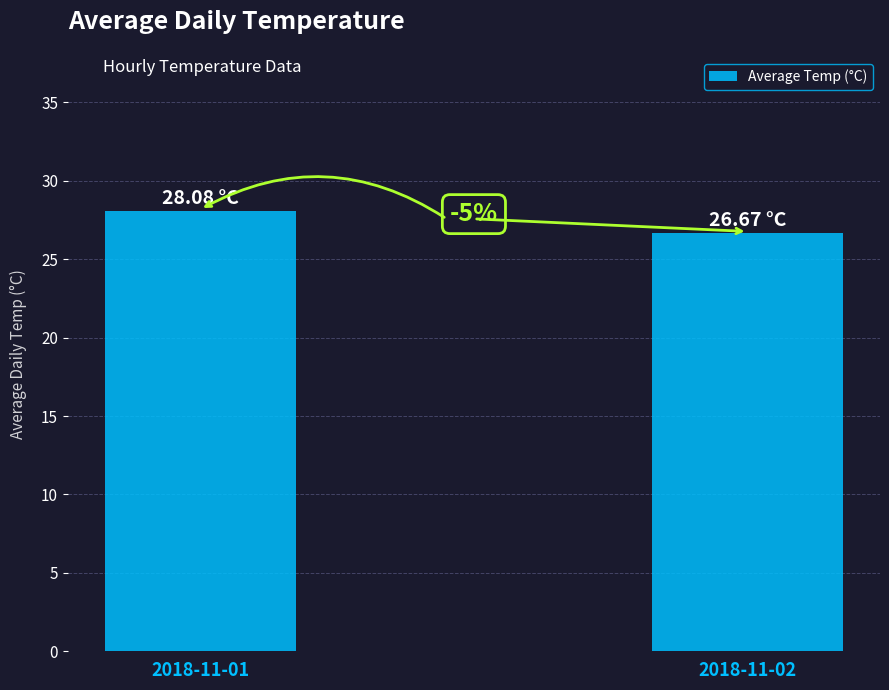

The value at 2018-11-01 is 28.1. True or false?

True